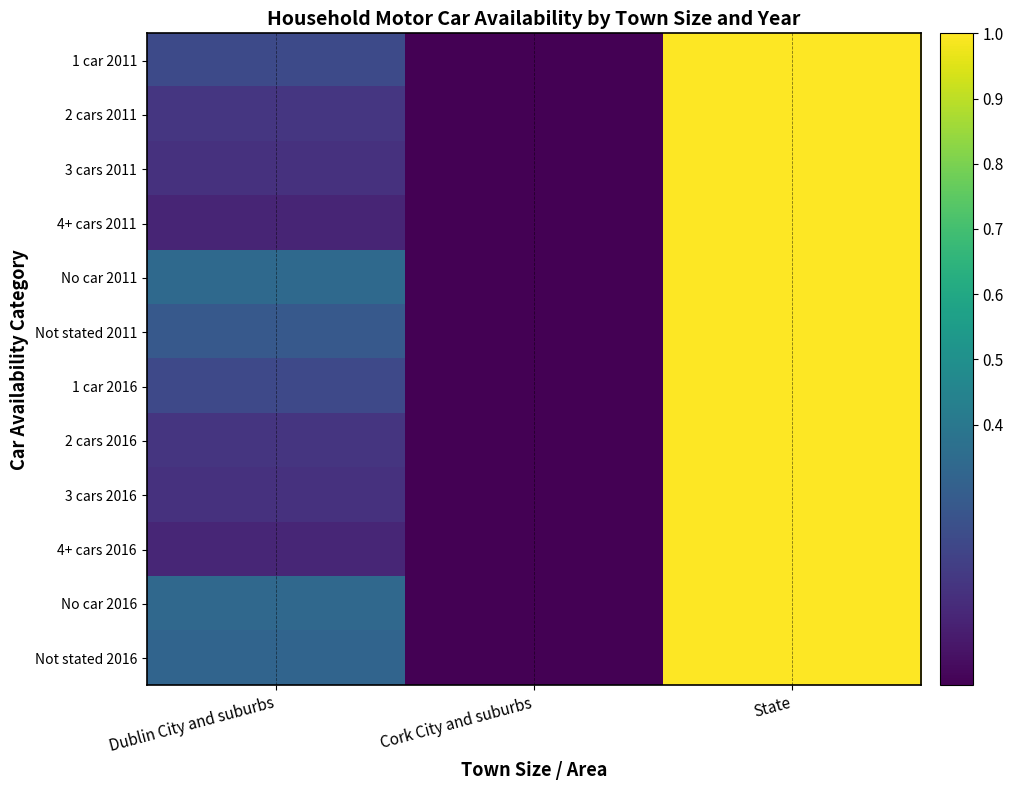

Reading right to left, transcribe all the data shown in this chart.

1 car 2011: State=1.0	Cork City and suburbs=0.0	Dublin City and suburbs=0.2
2 cars 2011: State=1.0	Cork City and suburbs=0.0	Dublin City and suburbs=0.2
3 cars 2011: State=1.0	Cork City and suburbs=0.0	Dublin City and suburbs=0.1
4+ cars 2011: State=1.0	Cork City and suburbs=0.0	Dublin City and suburbs=0.1
No car 2011: State=1.0	Cork City and suburbs=0.0	Dublin City and suburbs=0.3
Not stated 2011: State=1.0	Cork City and suburbs=0.0	Dublin City and suburbs=0.3
1 car 2016: State=1.0	Cork City and suburbs=0.0	Dublin City and suburbs=0.2
2 cars 2016: State=1.0	Cork City and suburbs=0.0	Dublin City and suburbs=0.2
3 cars 2016: State=1.0	Cork City and suburbs=0.0	Dublin City and suburbs=0.1
4+ cars 2016: State=1.0	Cork City and suburbs=0.0	Dublin City and suburbs=0.1
No car 2016: State=1.0	Cork City and suburbs=0.0	Dublin City and suburbs=0.3
Not stated 2016: State=1.0	Cork City and suburbs=0.0	Dublin City and suburbs=0.3